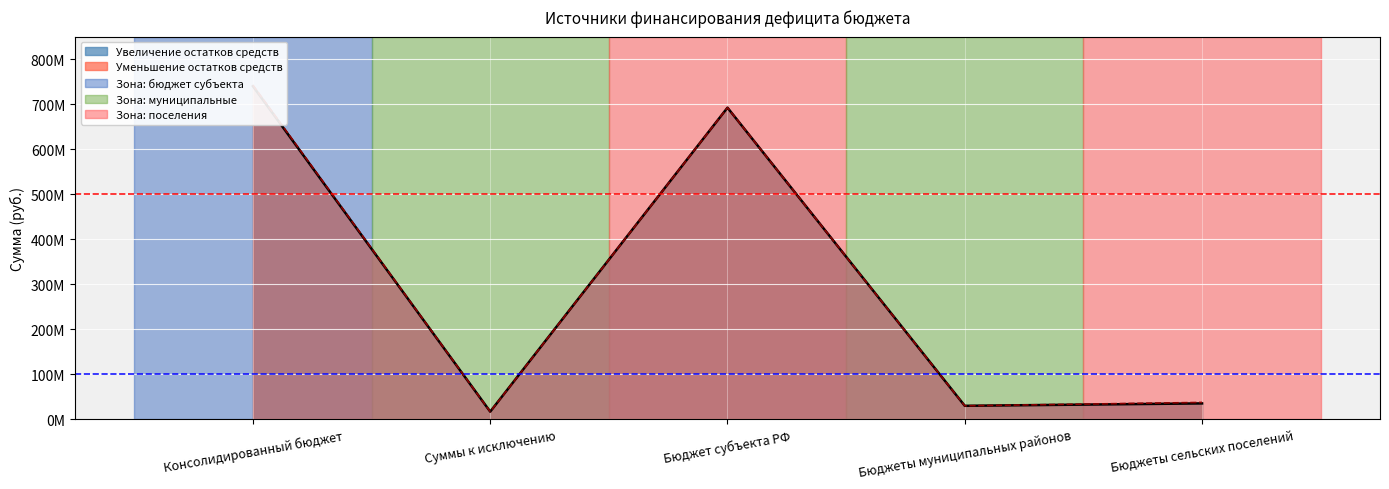

List the labels in order of Линия: Уменьшение остатков value, smallest first.

Суммы к исключению, Бюджеты муниципальных районов, Бюджеты сельских поселений, Бюджет субъекта РФ, Консолидированный бюджет